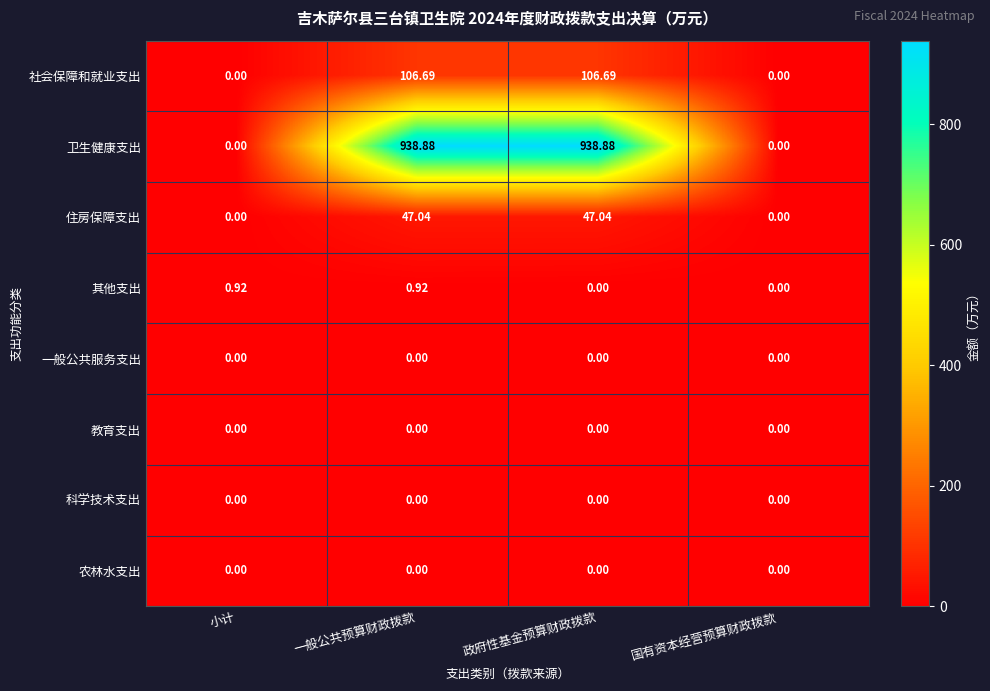

Which series has the largest range (max minus min)?

卫生健康支出